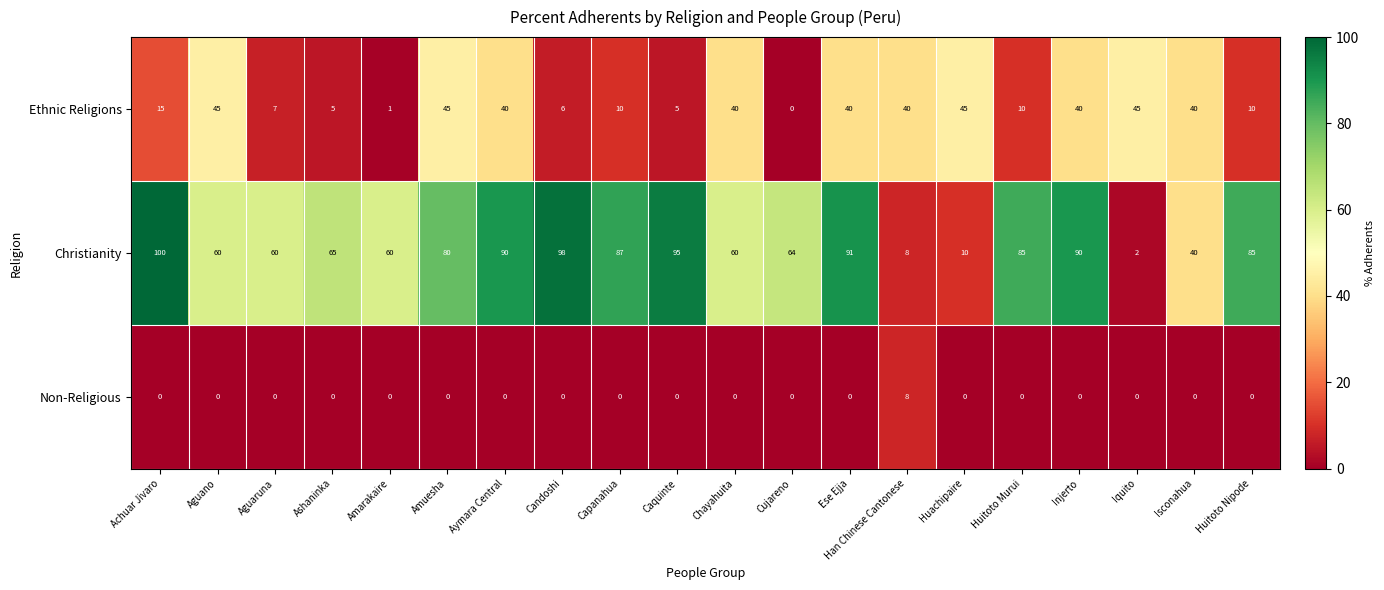

Rank the series by their maximum value, from highest to lowest.

Christianity, Ethnic Religions, Non-Religious